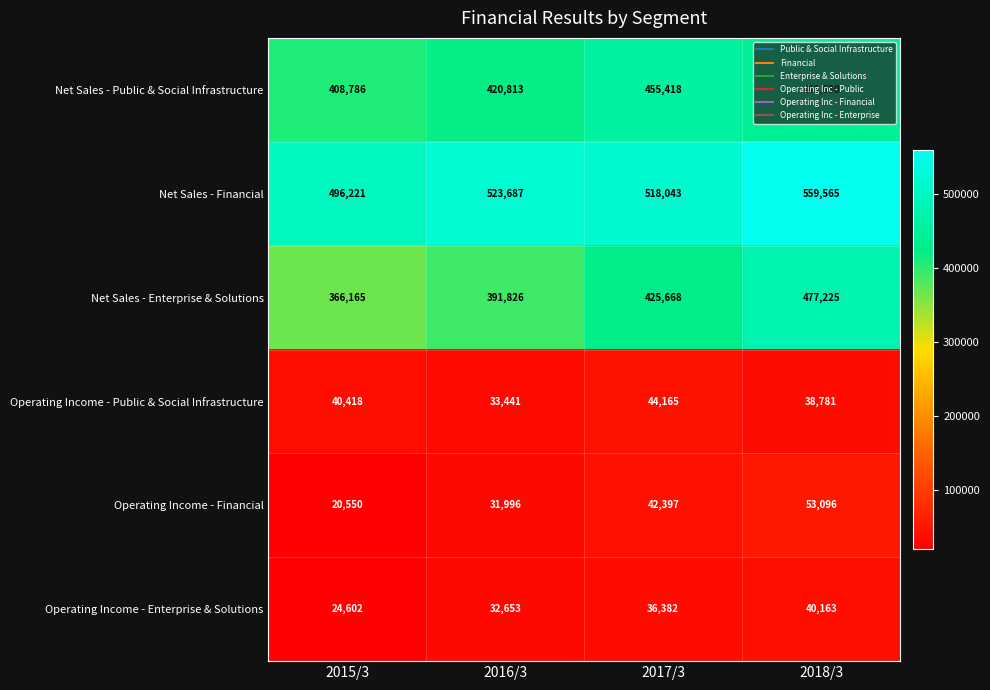

Which series has the largest range (max minus min)?

Net Sales - Enterprise & Solutions